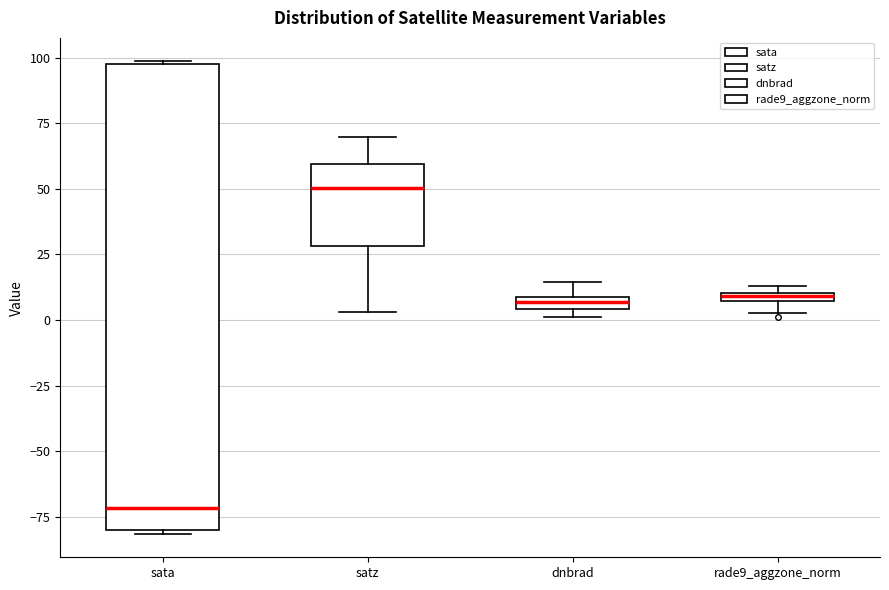

Which box has the lowest median line?

sata